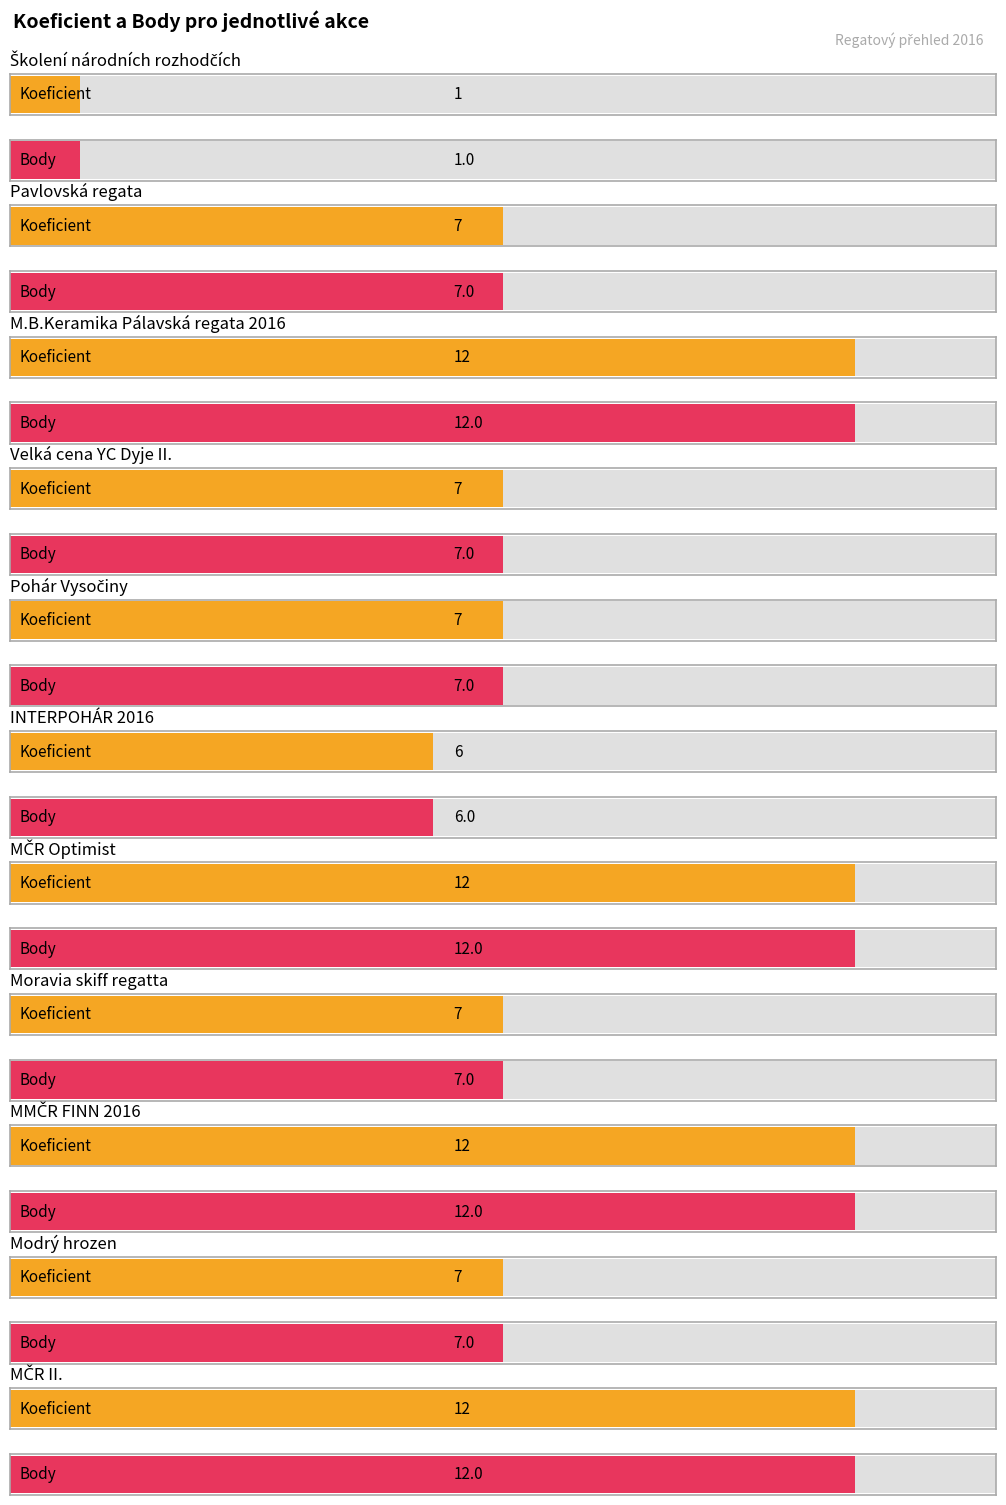

Reading left to right, transcribe all the data shown in this chart.

Koeficient: Školení národních rozhodčích=1	Pavlovská regata=7	M.B.Keramika Pálavská regata 2016=12	Velká cena YC Dyje II.=7	Pohár Vysočiny=7	INTERPOHÁR 2016=6	MČR Optimist=12	Moravia skiff regatta=7	MMČR FINN 2016=12	Modrý hrozen=7	MČR II.=12
Body: Školení národních rozhodčích=1	Pavlovská regata=7	M.B.Keramika Pálavská regata 2016=12	Velká cena YC Dyje II.=7	Pohár Vysočiny=7	INTERPOHÁR 2016=6	MČR Optimist=12	Moravia skiff regatta=7	MMČR FINN 2016=12	Modrý hrozen=7	MČR II.=12